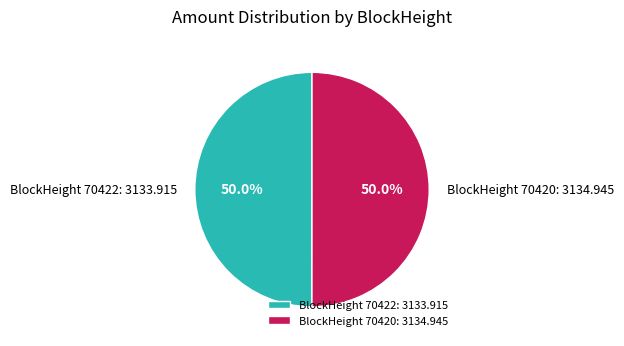

How many slices are in this pie chart?

2